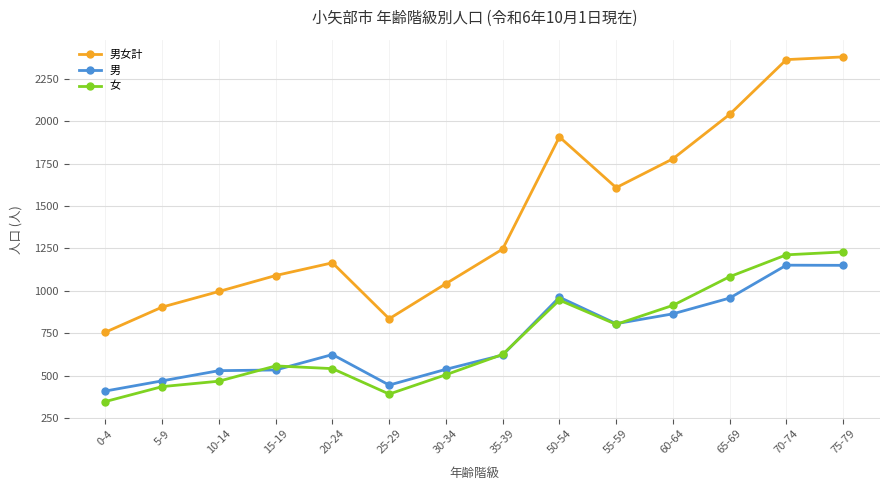

What are all the series names shown in the legend?

男女計, 男, 女